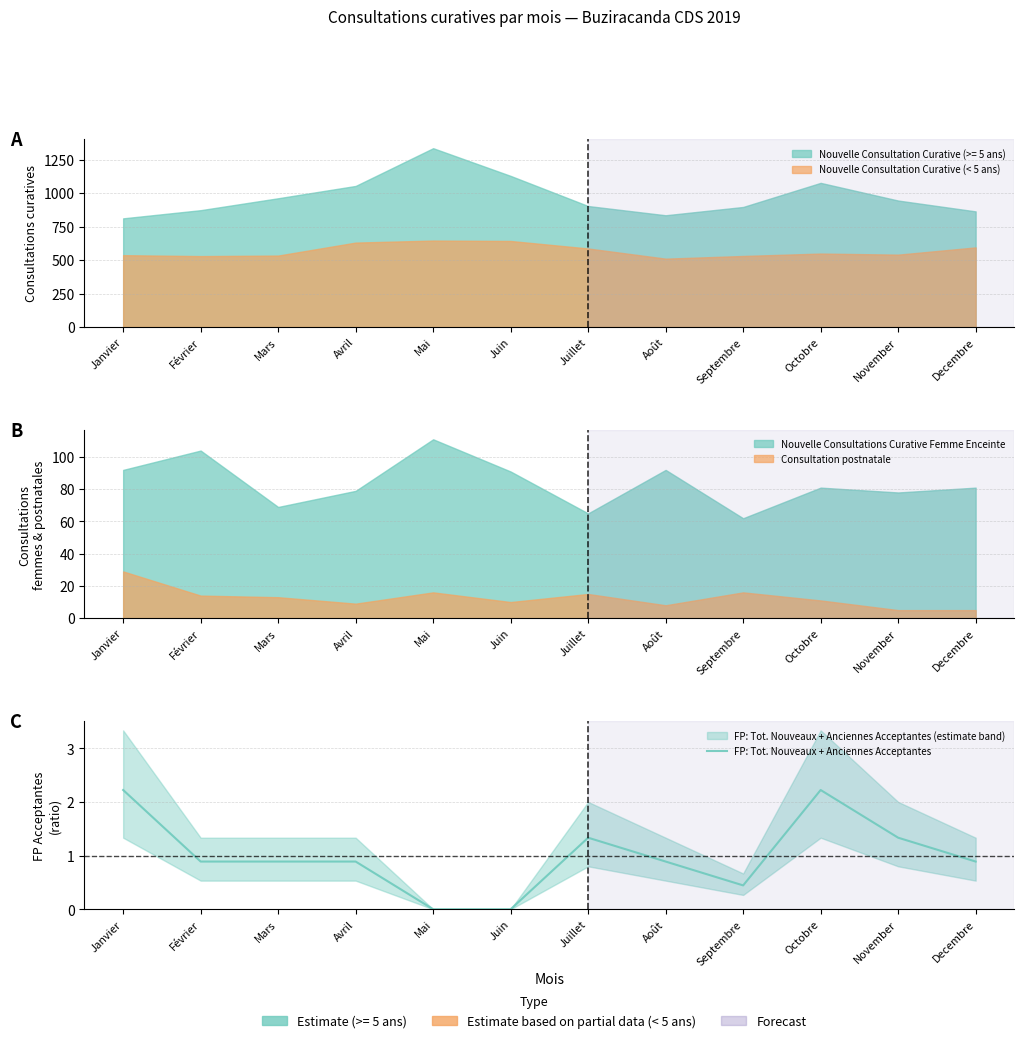

The chart shows a value of 0.4 at Septembre. True or false?

True